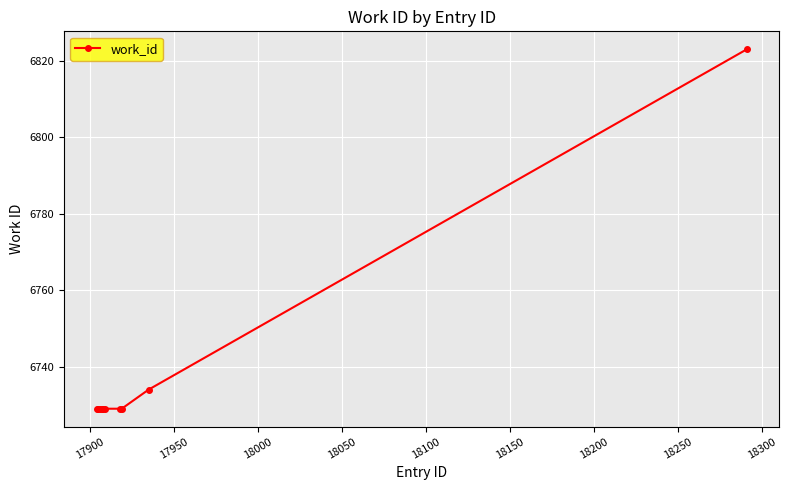

What is the difference between the maximum and minimum values?

94